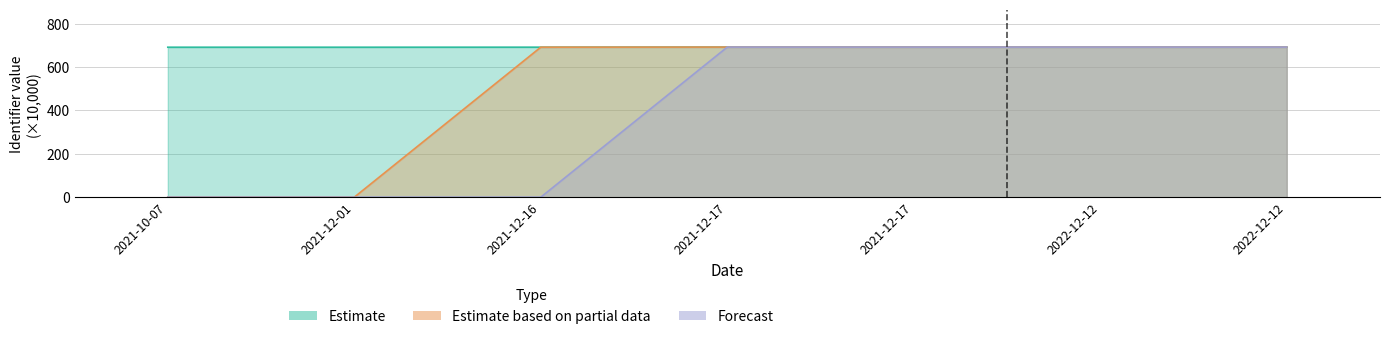

True or false: Forecast and Estimate intersect in this chart.

False